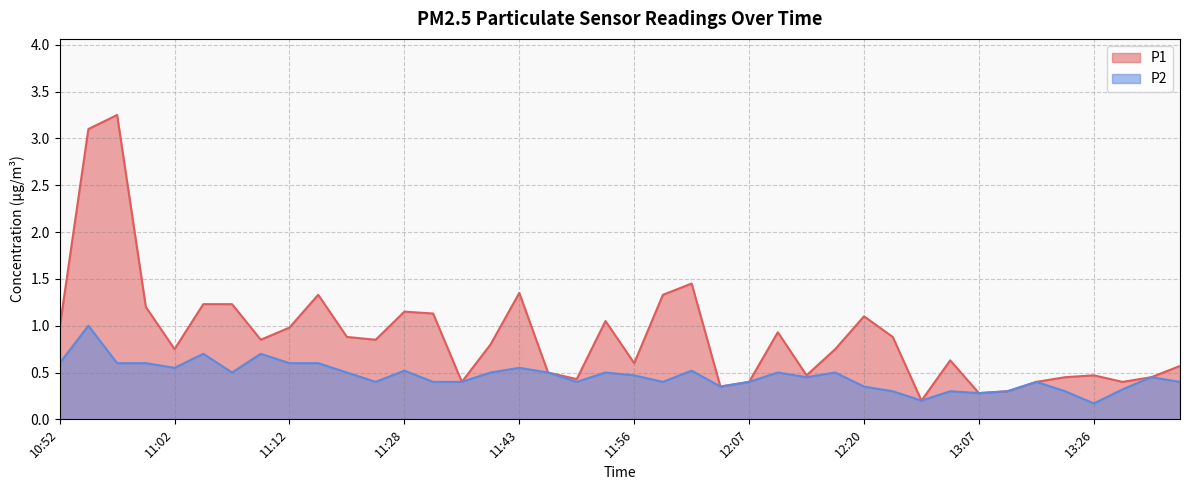

What position from the left is 11:22?

11